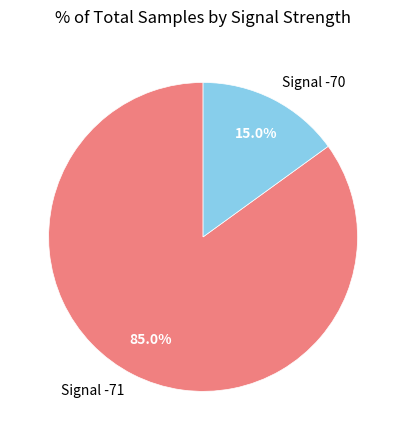

Is there a majority slice in this chart?

Yes